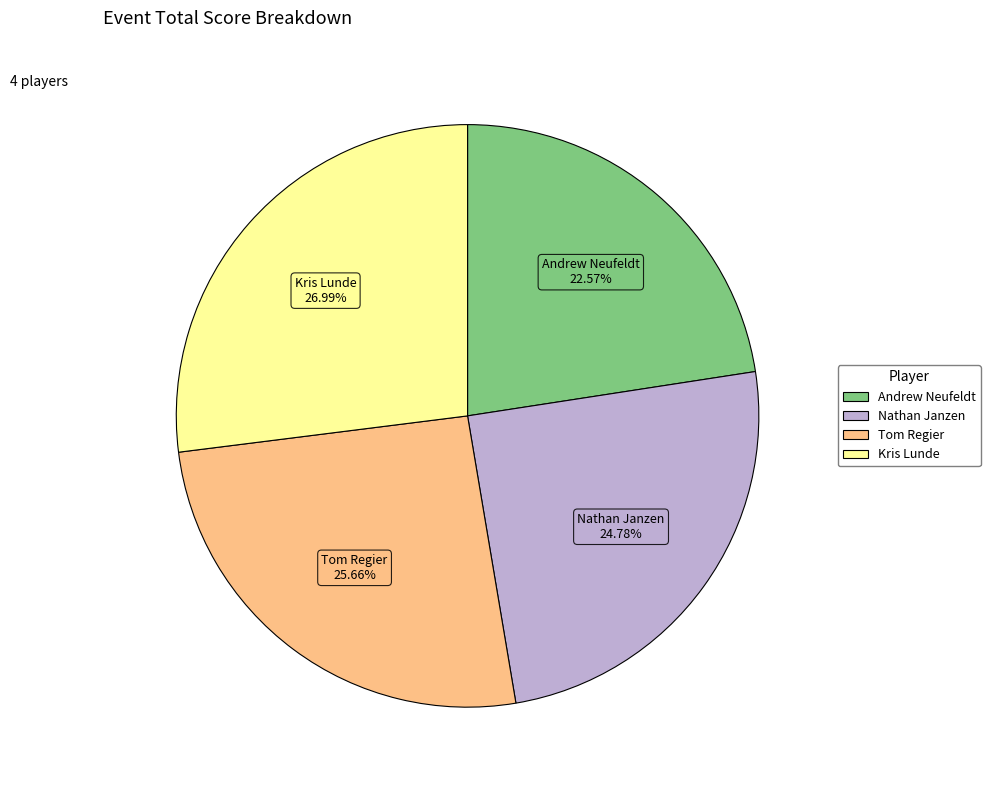

To the nearest percent, what percentage of the pie is Nathan Janzen?

25%